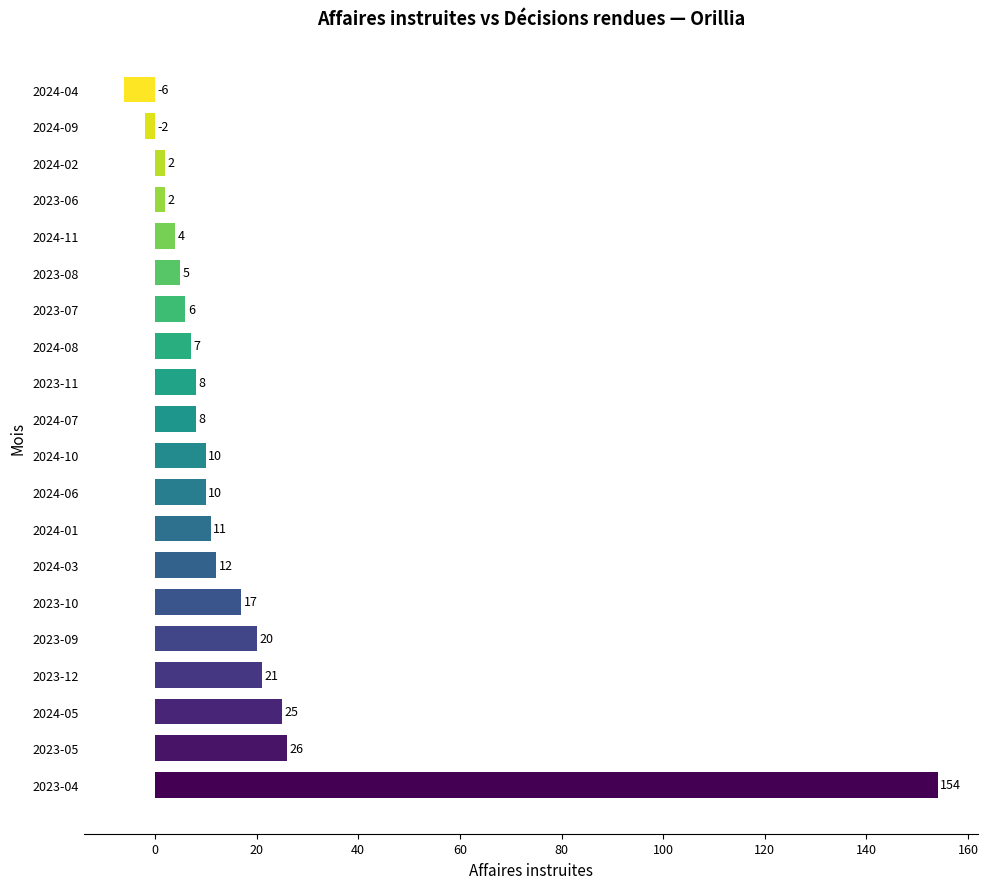

How many values are below zero?

2